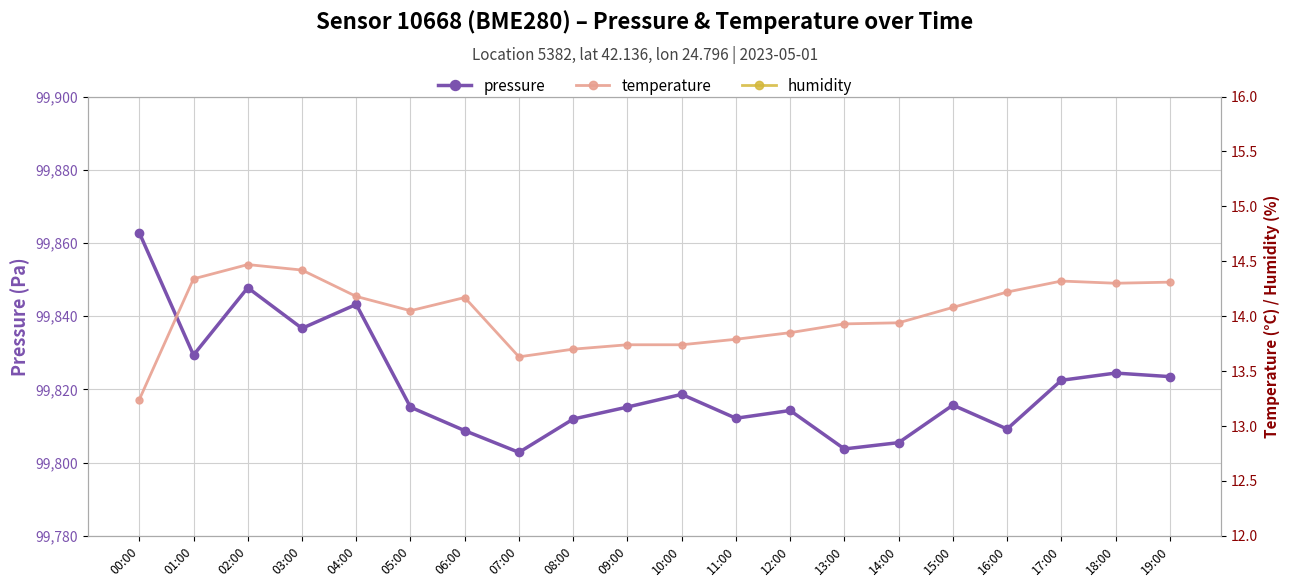

Does the chart display data point markers on the line(s)?

Yes